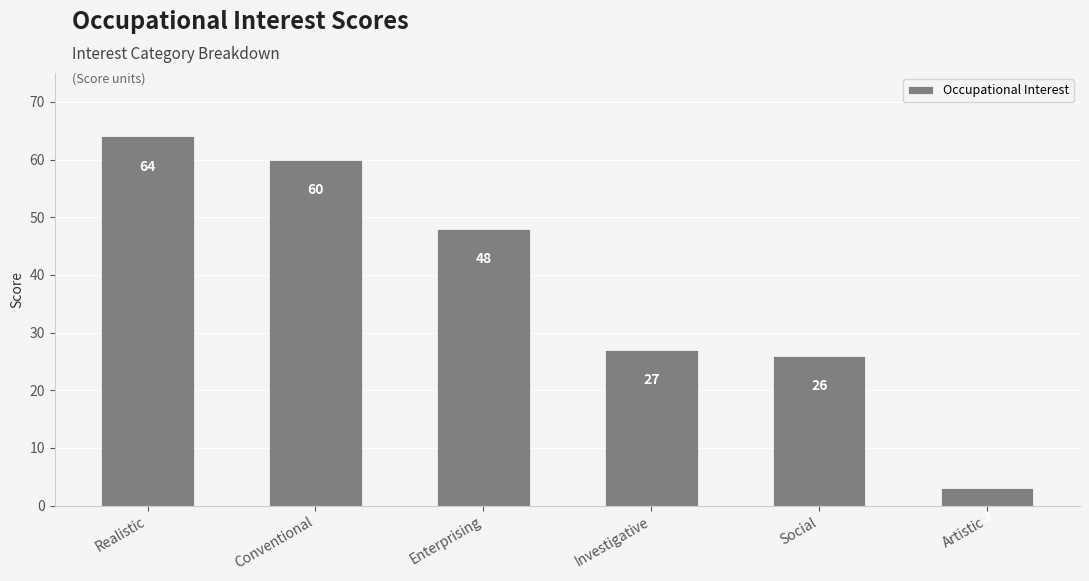

Reading right to left, transcribe all the data shown in this chart.

Artistic=3	Social=26	Investigative=27	Enterprising=48	Conventional=60	Realistic=64